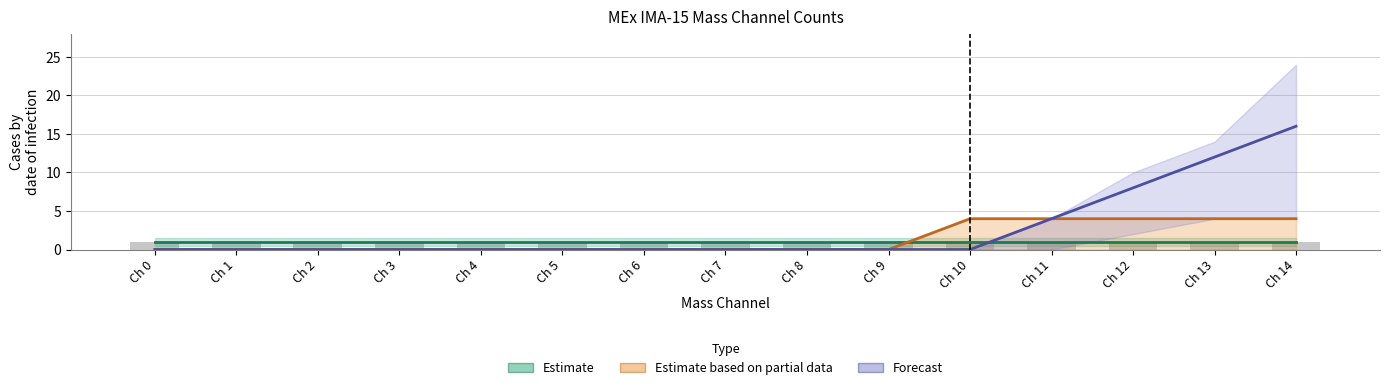

Does the chart contain stacked bars?

No